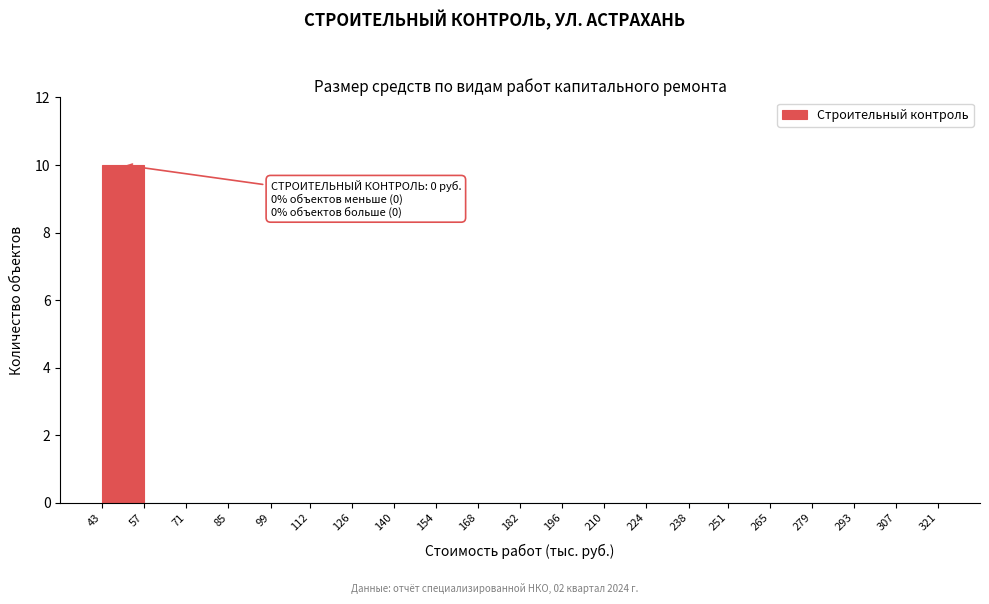

Which range on the x-axis has the tallest bar?

43 to 57